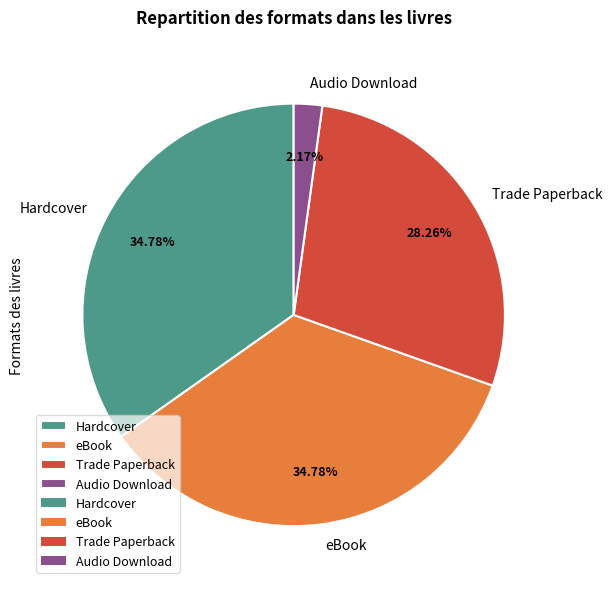

What percentage do Trade Paperback and eBook together represent?

63.0%